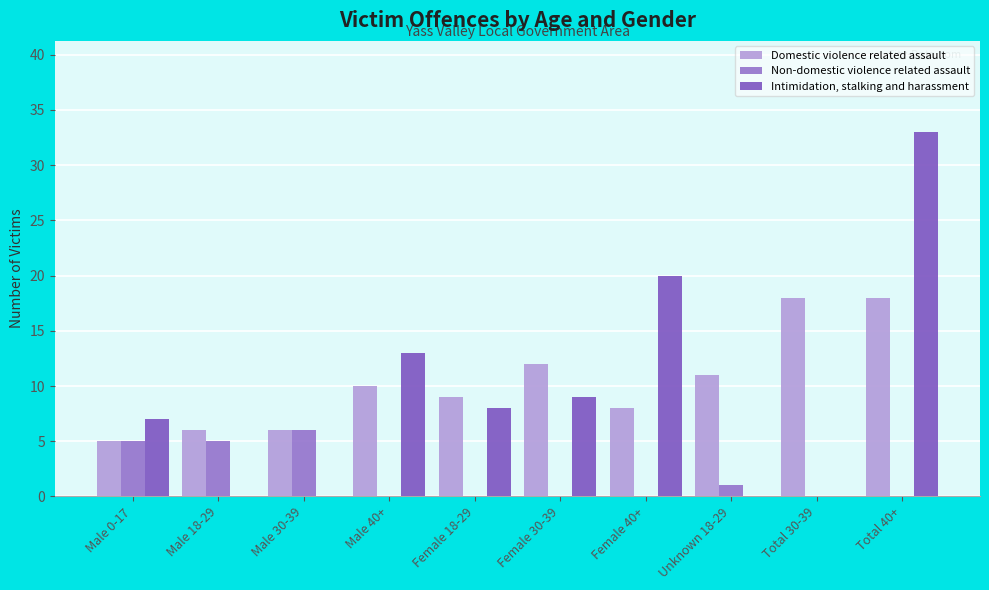

Reading right to left, transcribe all the data shown in this chart.

Domestic violence related assault: Total 40+=18	Total 30-39=18	Unknown 18-29=11	Female 40+=8	Female 30-39=12	Female 18-29=9	Male 40+=10	Male 30-39=6	Male 18-29=6	Male 0-17=5
Non-domestic violence related assault: Total 40+=0	Total 30-39=0	Unknown 18-29=1	Female 40+=0	Female 30-39=0	Female 18-29=0	Male 40+=0	Male 30-39=6	Male 18-29=5	Male 0-17=5
Intimidation, stalking and harassment: Total 40+=33	Total 30-39=0	Unknown 18-29=0	Female 40+=20	Female 30-39=9	Female 18-29=8	Male 40+=13	Male 30-39=0	Male 18-29=0	Male 0-17=7